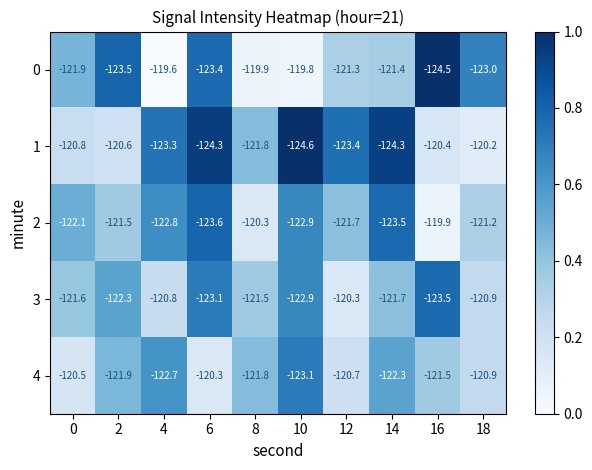

At 16, list the series in order from smallest to largest.

0, 3, 4, 1, 2